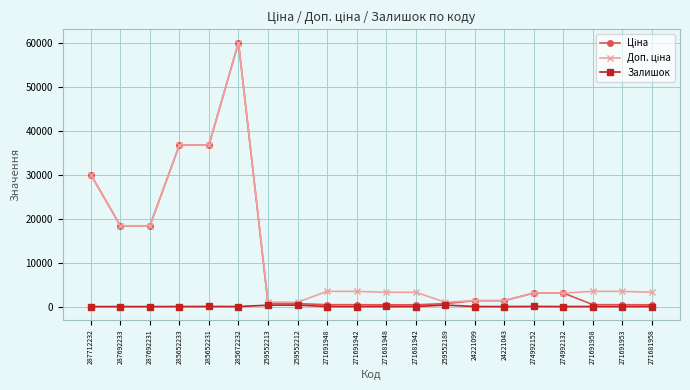

At which category does the chart reach its peak across all series?

285672232